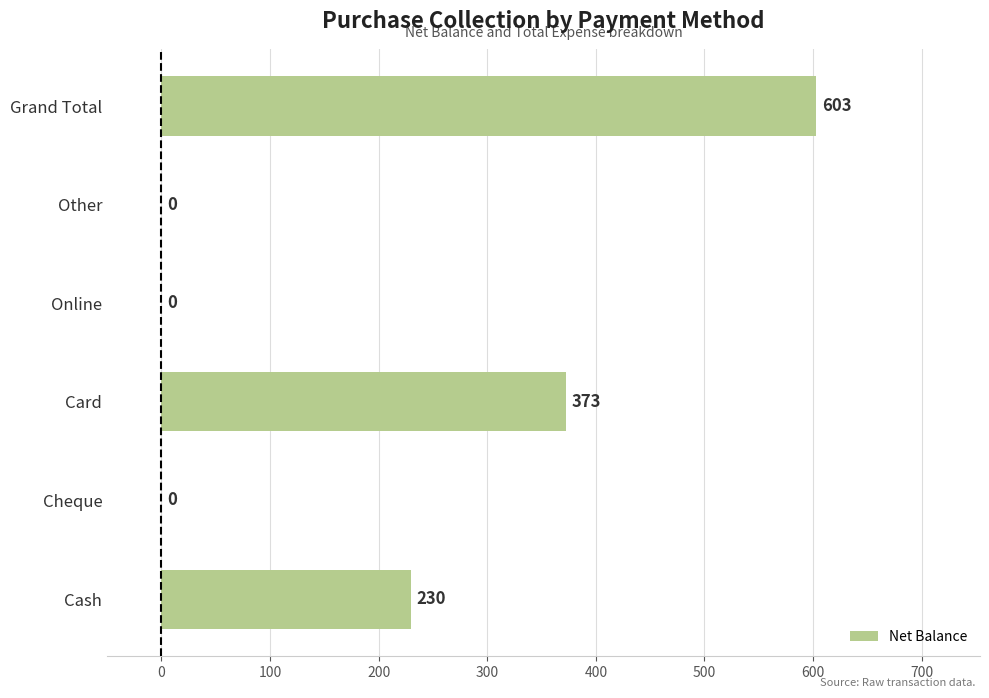

How many values are above zero?

3